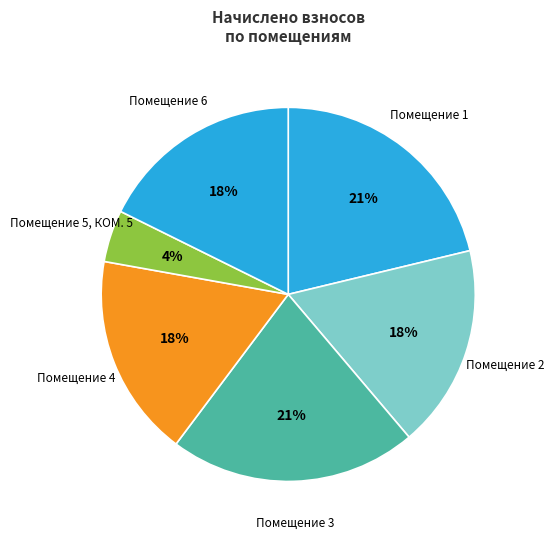

To the nearest percent, what portion does Помещение 2 represent?

18%